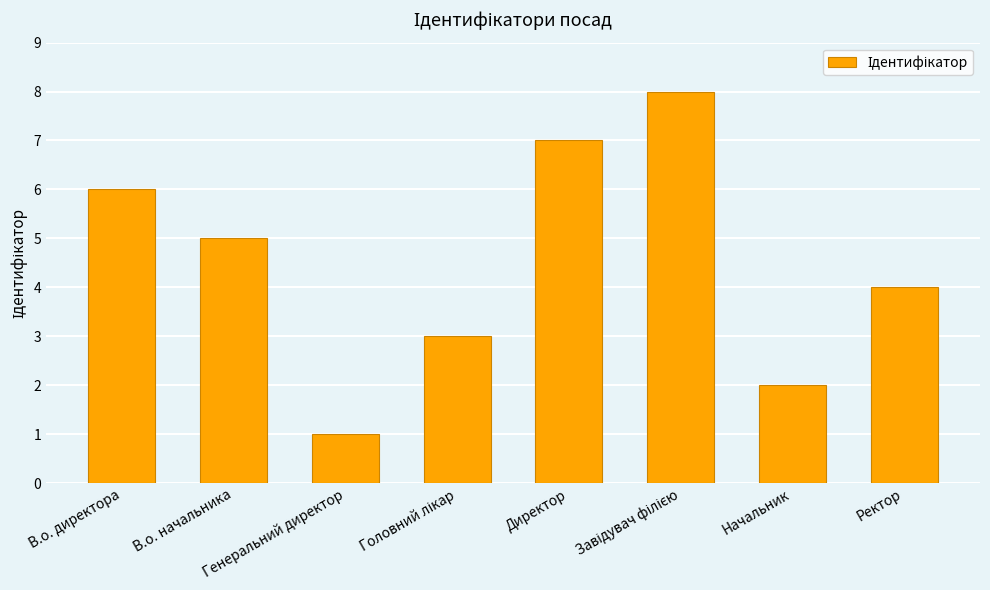

Which has a higher value, Ректор or В.о. директора?

В.о. директора